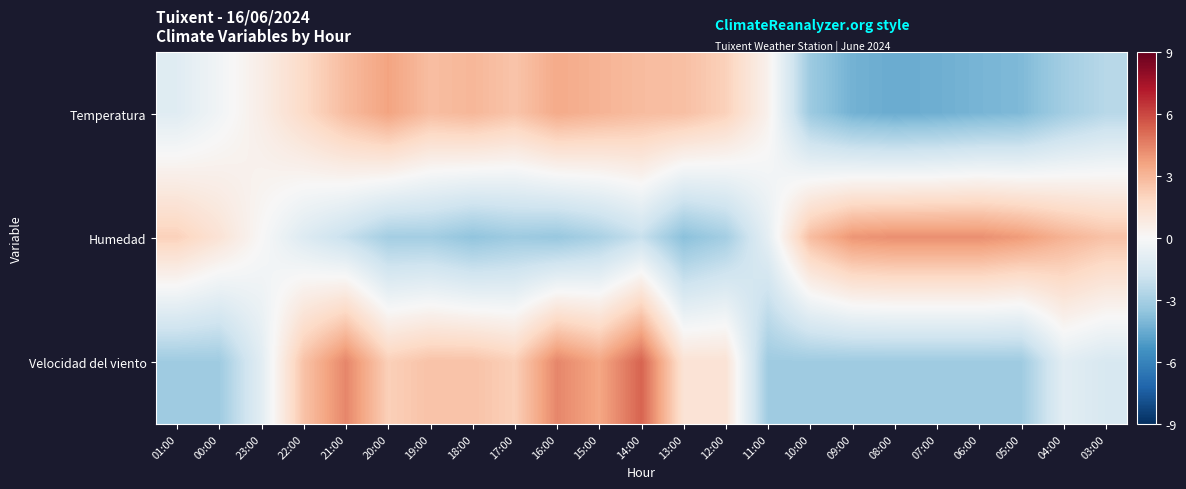

Reading left to right, extract all data points from this chart.

Temperatura: 01:00=-1.1	00:00=-0.3	23:00=0.6	22:00=1.7	21:00=2.8	20:00=3.6	19:00=2.8	18:00=3.0	17:00=2.5	16:00=3.4	15:00=3.1	14:00=2.8	13:00=2.7	12:00=2.1	11:00=0.4	10:00=-3.3	09:00=-4.3	08:00=-4.5	07:00=-4.4	06:00=-4.2	05:00=-4.0	04:00=-3.1	03:00=-2.5
Humedad: 01:00=2.1	00:00=1.2	23:00=0.0	22:00=-1.2	21:00=-2.0	20:00=-3.1	19:00=-3.1	18:00=-3.6	17:00=-3.2	16:00=-3.4	15:00=-2.9	14:00=-2.0	13:00=-3.7	12:00=-3.1	11:00=-0.8	10:00=2.8	09:00=4.0	08:00=4.1	07:00=4.1	06:00=4.1	05:00=3.8	04:00=3.1	03:00=2.6
Velocidad del viento: 01:00=-3.2	00:00=-3.2	23:00=-1.0	22:00=2.6	21:00=4.4	20:00=2.2	19:00=2.6	18:00=2.6	17:00=2.2	16:00=4.4	15:00=3.5	14:00=5.3	13:00=1.3	12:00=1.3	11:00=-3.2	10:00=-3.2	09:00=-3.2	08:00=-3.2	07:00=-3.2	06:00=-3.2	05:00=-3.2	04:00=-1.0	03:00=-1.4